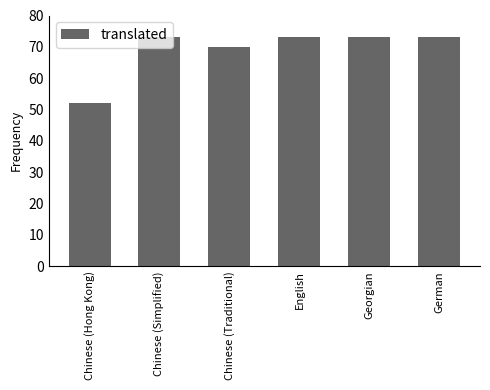

Reading left to right, transcribe all the data shown in this chart.

Chinese (Hong Kong)=52	Chinese (Simplified)=73	Chinese (Traditional)=70	English=73	Georgian=73	German=73